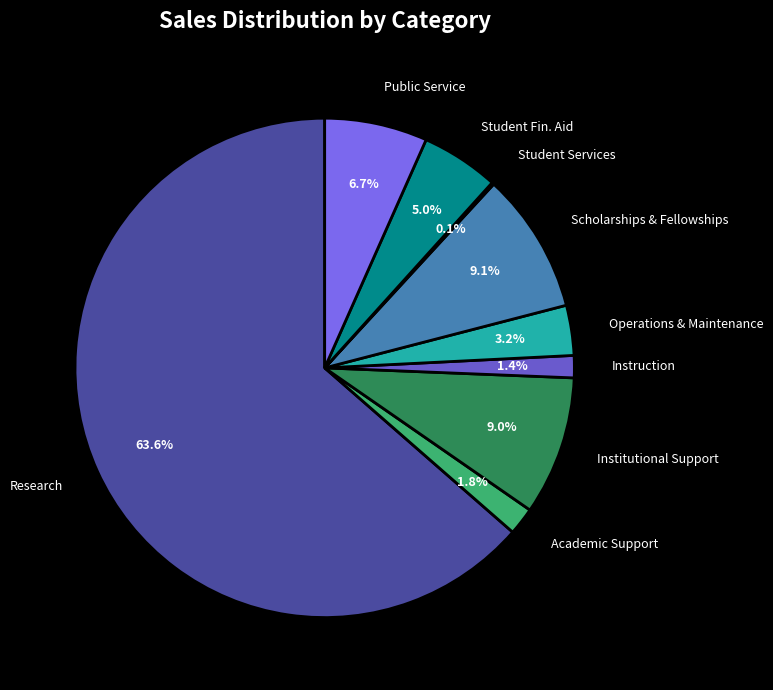

The Instruction slice represents 11% of the pie. True or false?

False